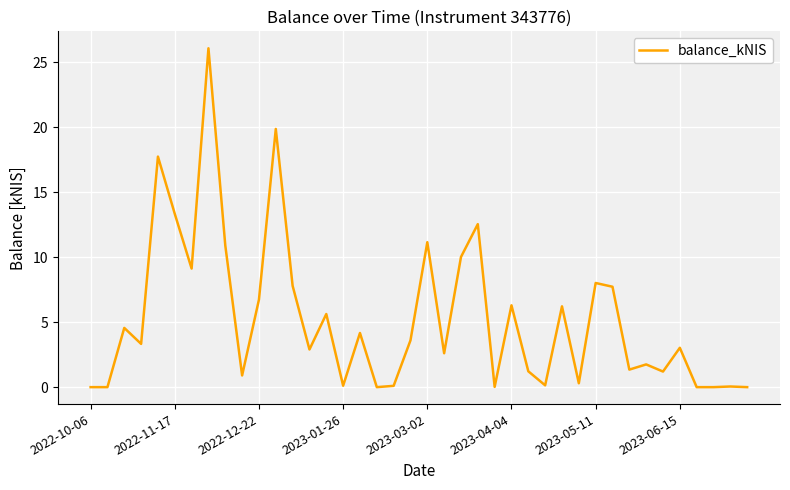

What is the greatest value displayed?

26.1